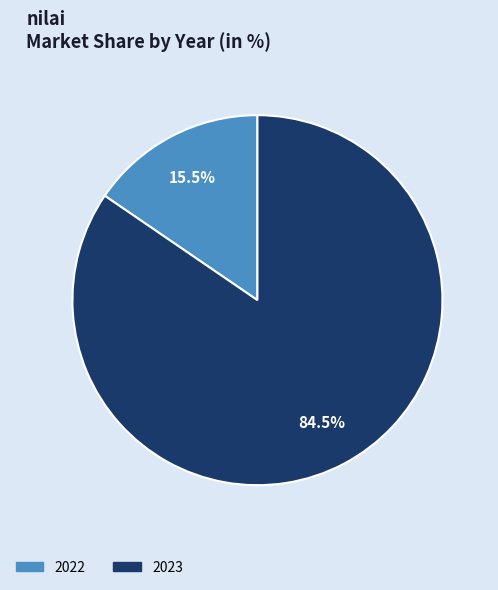

Is there a majority slice in this chart?

Yes